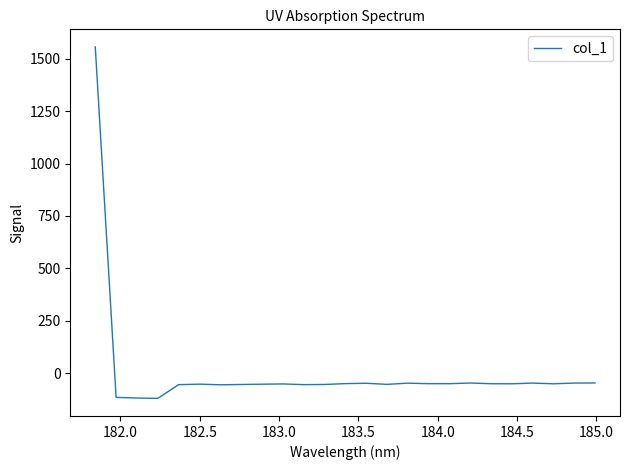

What is the minimum value shown in the chart?

-121.1